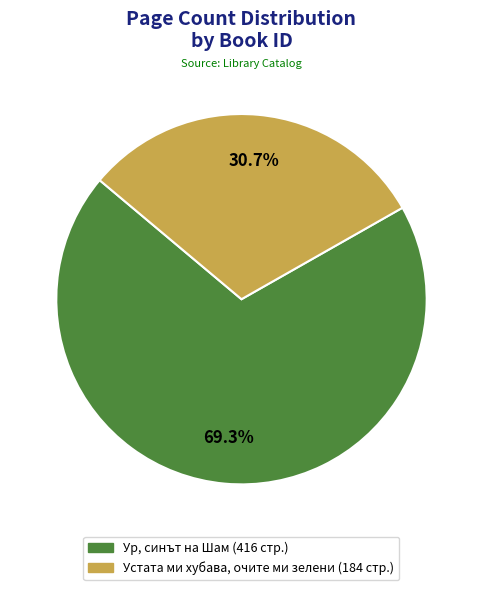

Approximately how many times larger is the value at Устата ми хубава, очите ми зелени (184 стр.) compared to Ур, синът на Шам (416 стр.)?

0.4